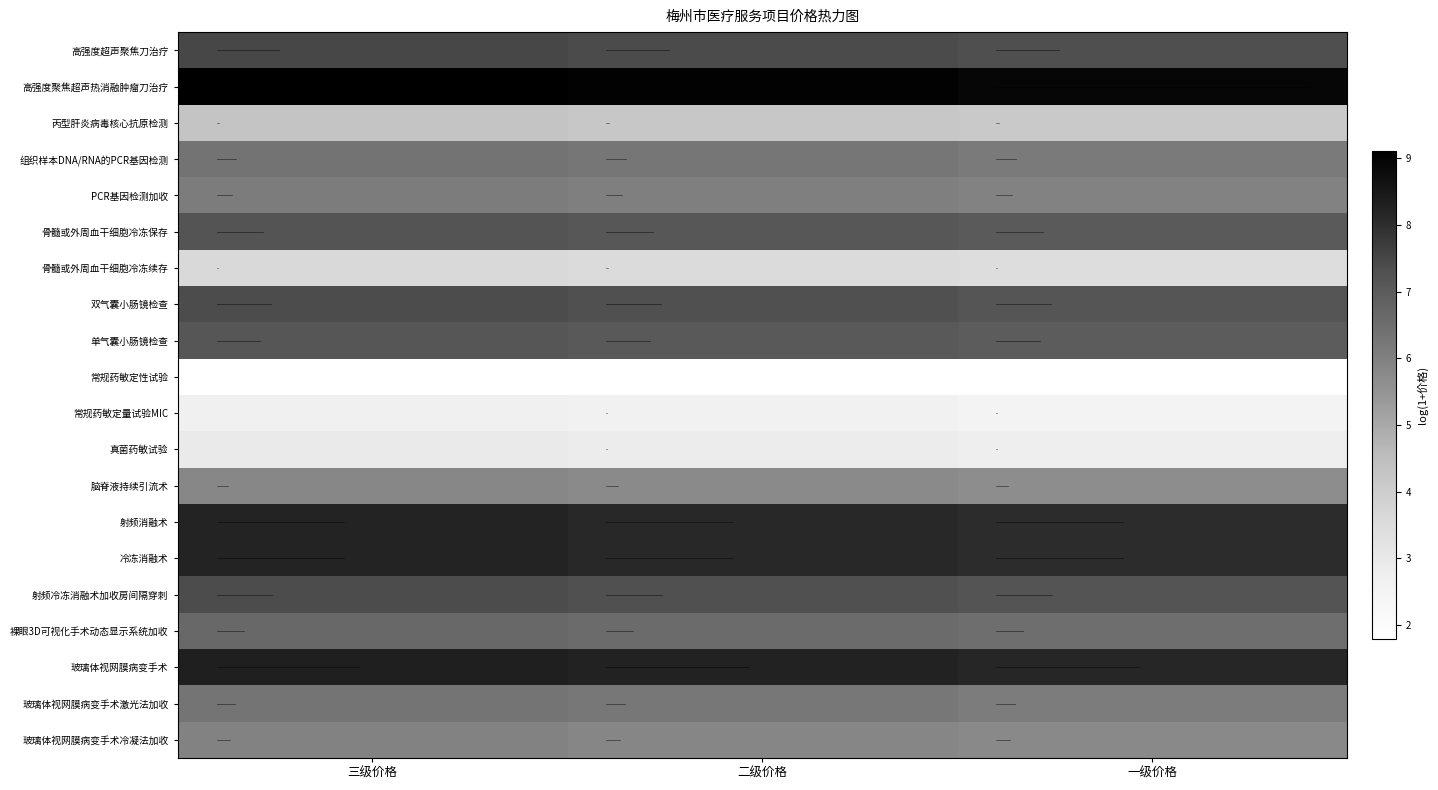

What is the approximate value of PCR基因检测加收 at 一级价格?

5.7